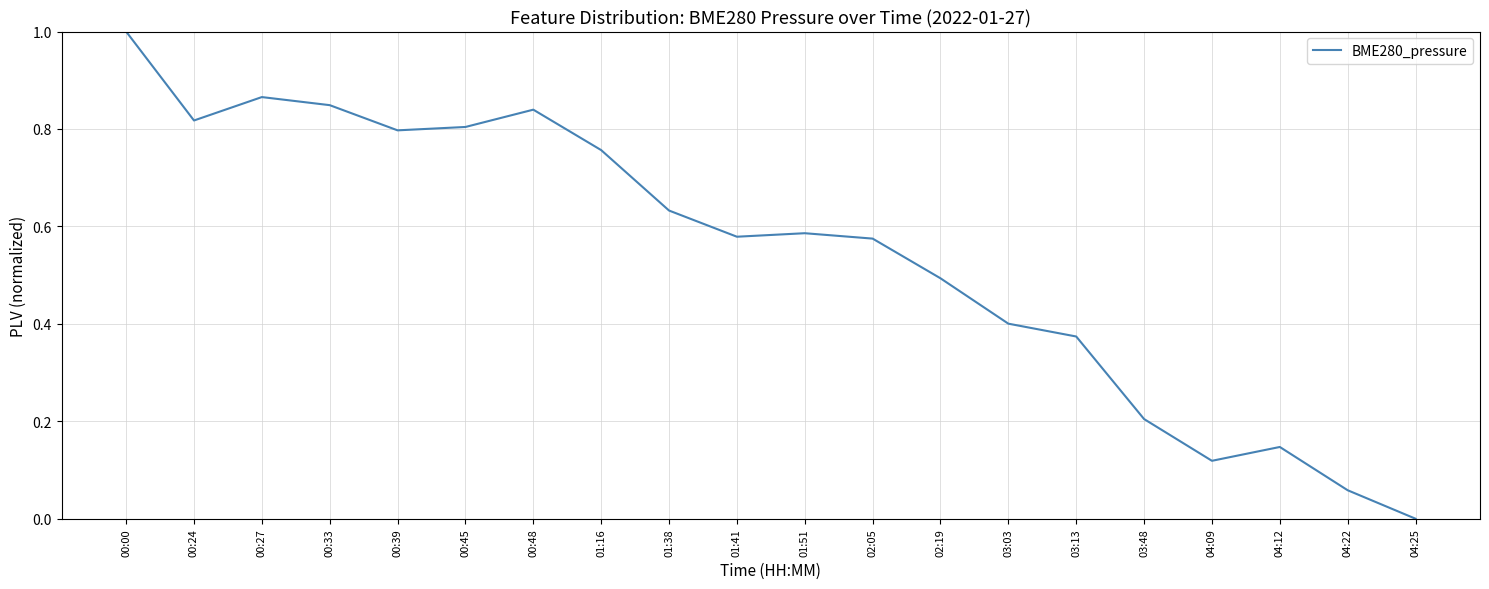

True or false: the data shows 0.2 at 03:48.

True